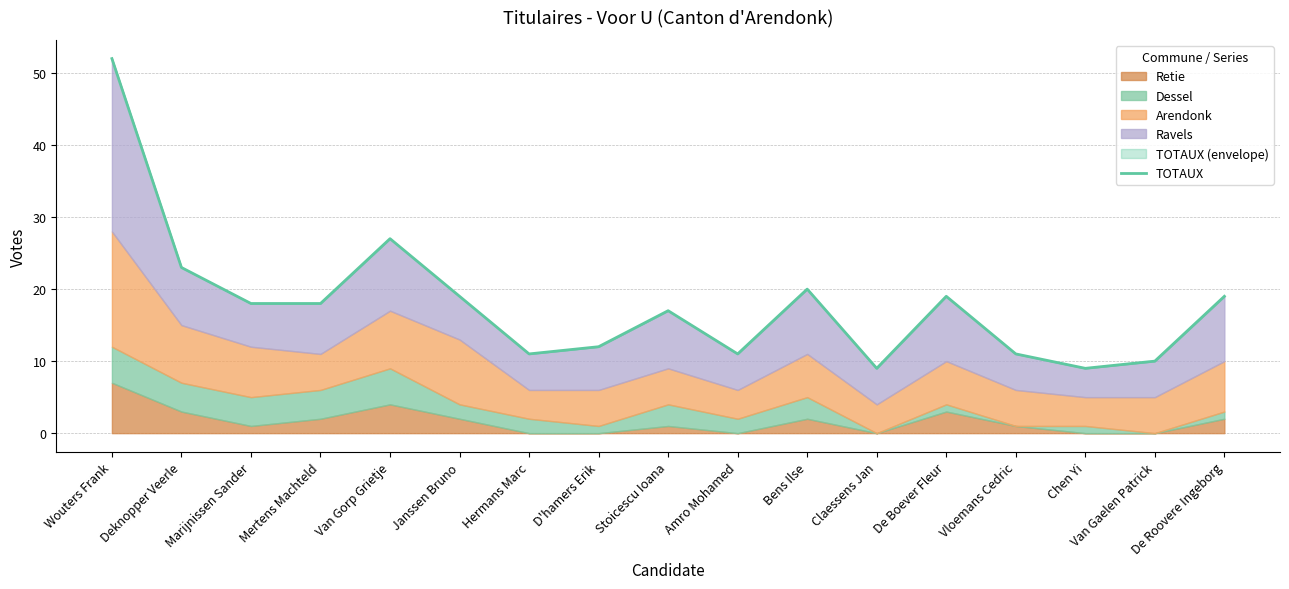

What position from the left is Chen Yi?

15